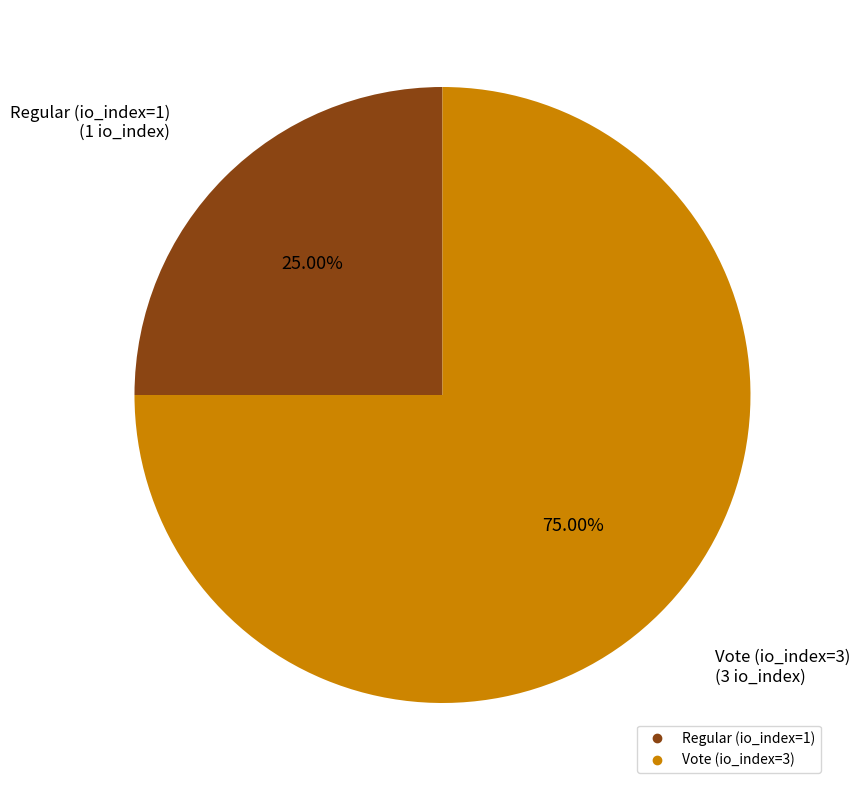

What is the ratio of the value at Regular (io_index=1) to the value at Vote (io_index=3)?

0.3